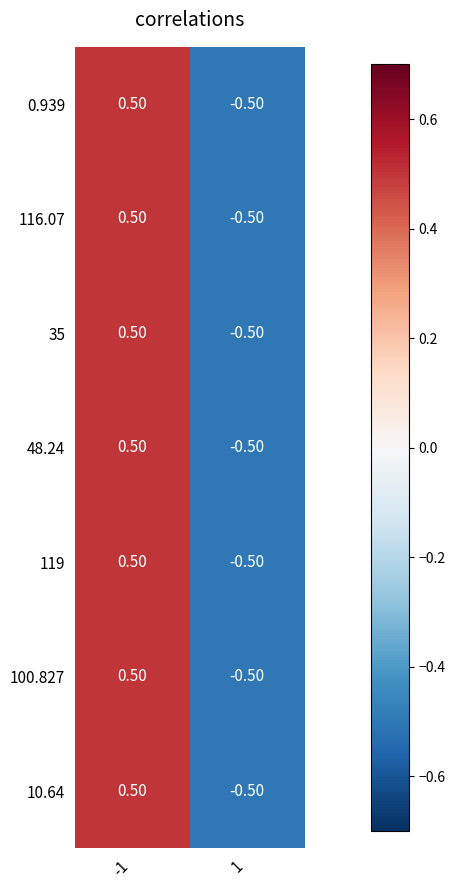

What is the difference between the maximum and minimum values in the 116.07 series?

1.0